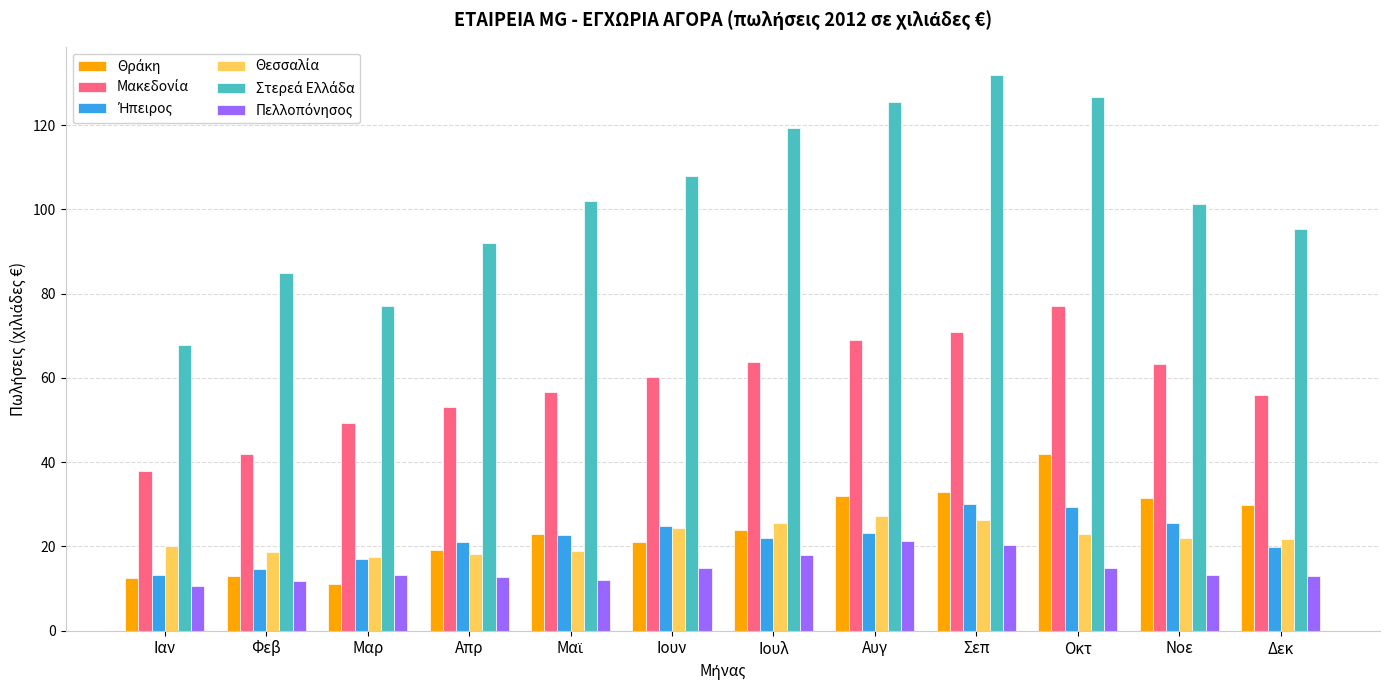

What is the smallest value displayed?

10.5